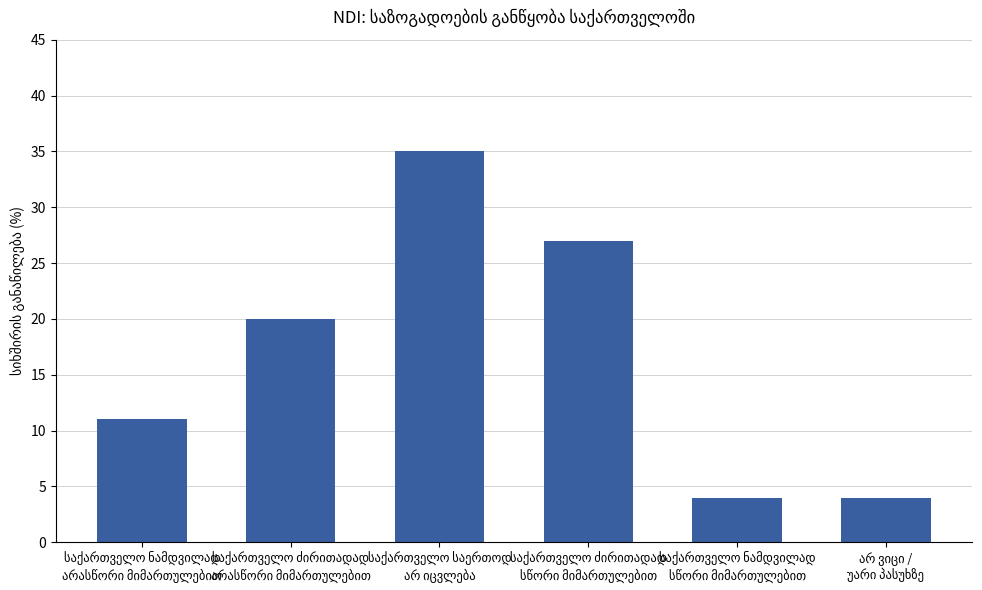

How many series are shown in this chart?

1